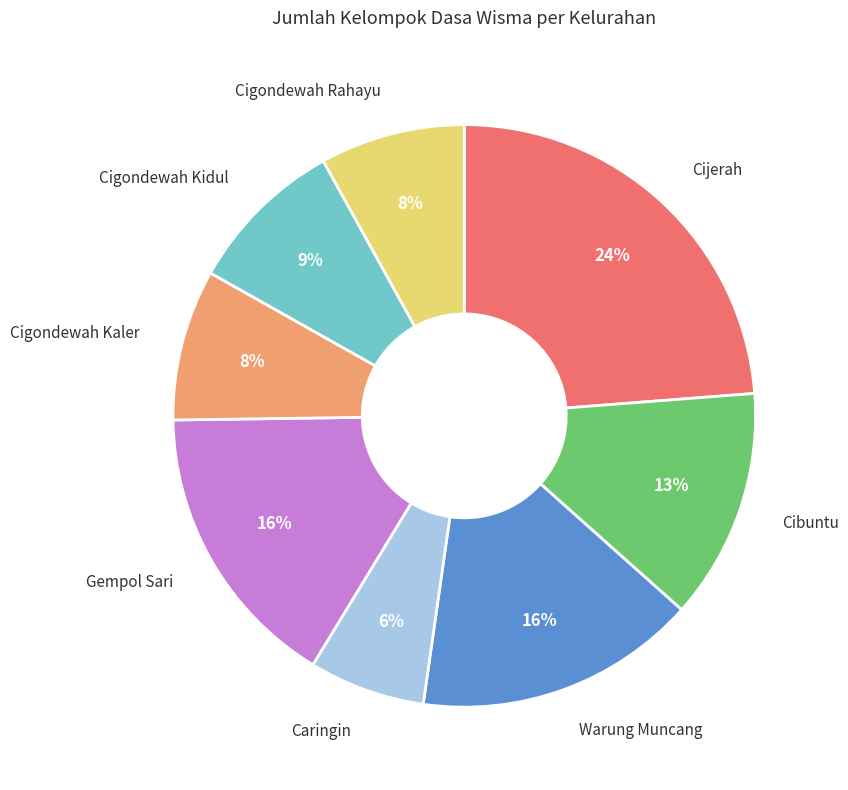

True or false: Warung Muncang accounts for 16% of the total.

True